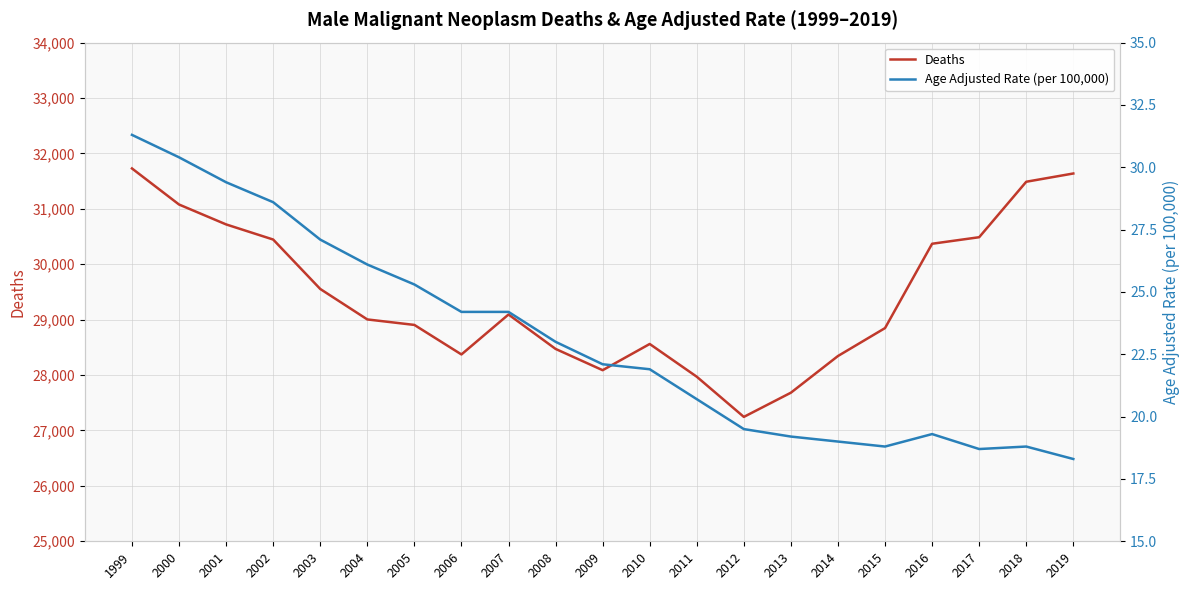

True or false: Deaths and Age Adjusted Rate (per 100,000) cross at least once.

False